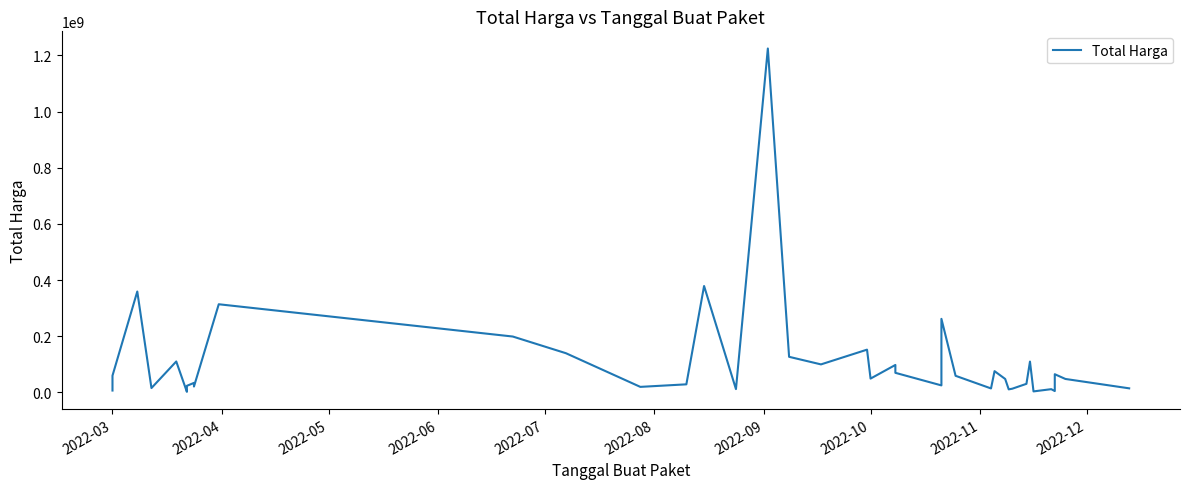

How many interior local valleys (lower than both neighbors) does the data have?

12